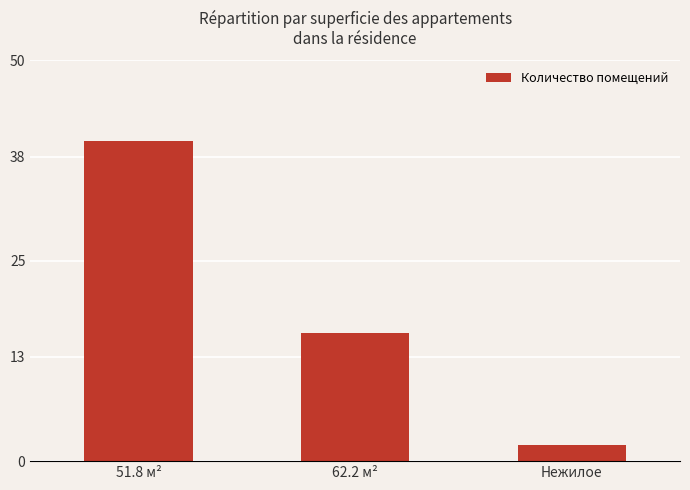

What is the maximum value shown in the chart?

40